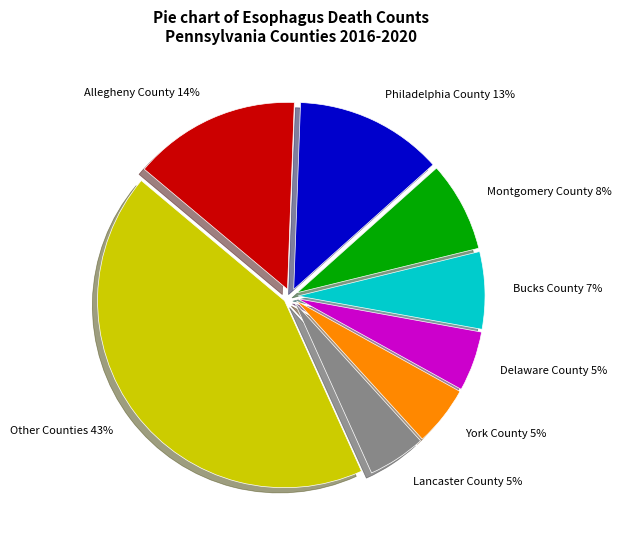

Count the number of slices in the pie.

8